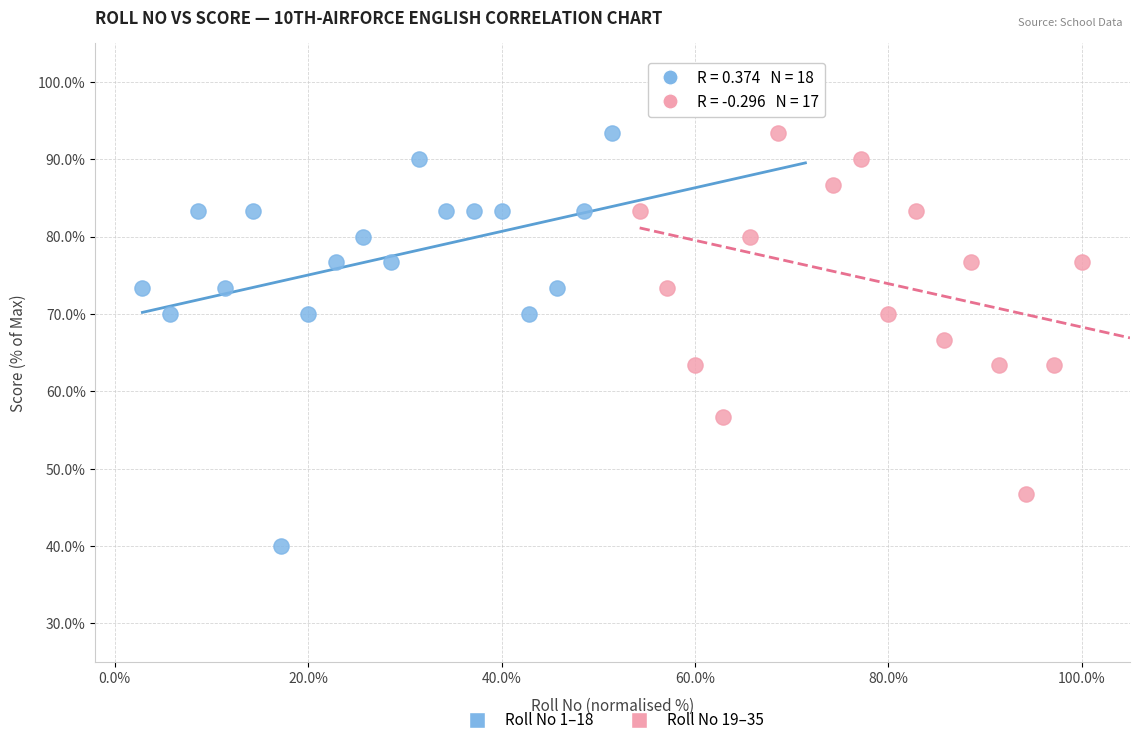

Which series reaches the minimum Y coordinate?

Roll No 1–18